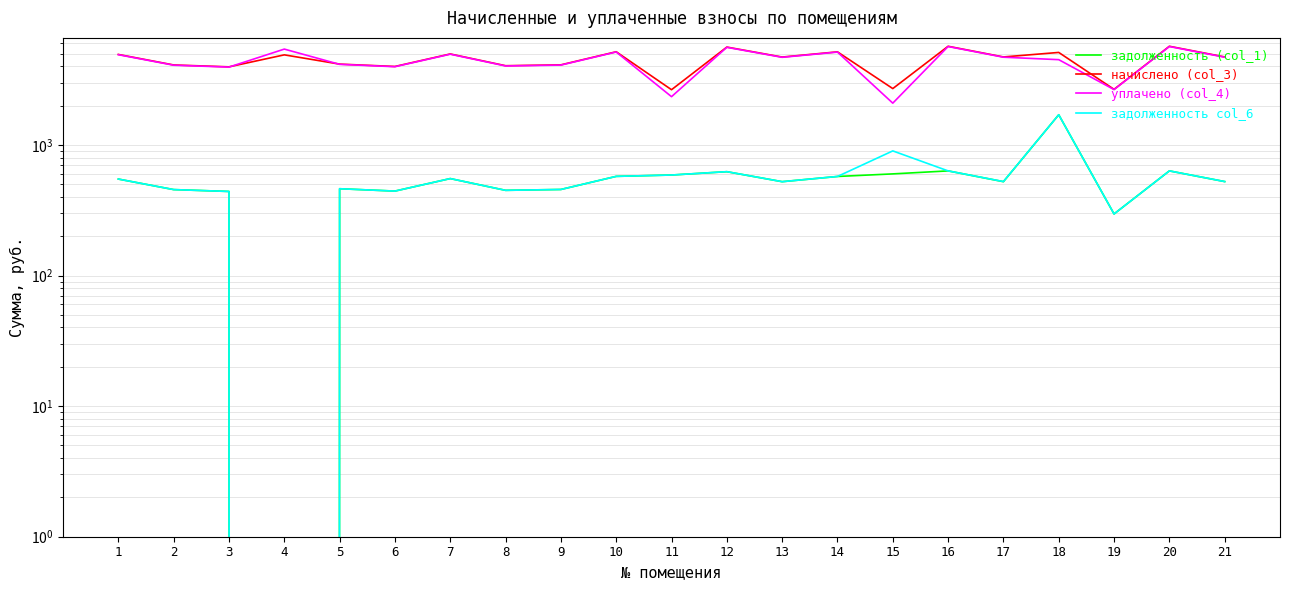

Is it true that начислено (col_3) equals 4716.9 at 21?

True